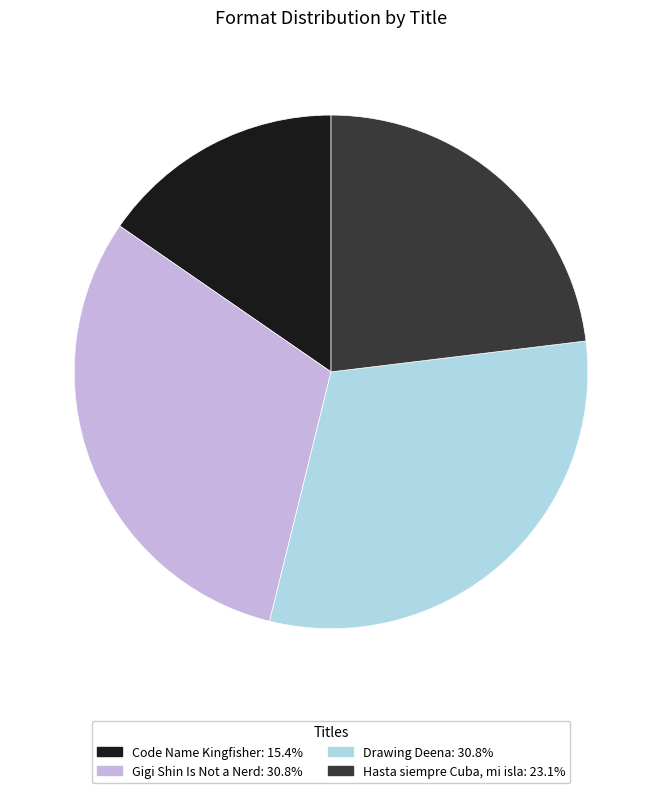

How many slices are in this pie chart?

4